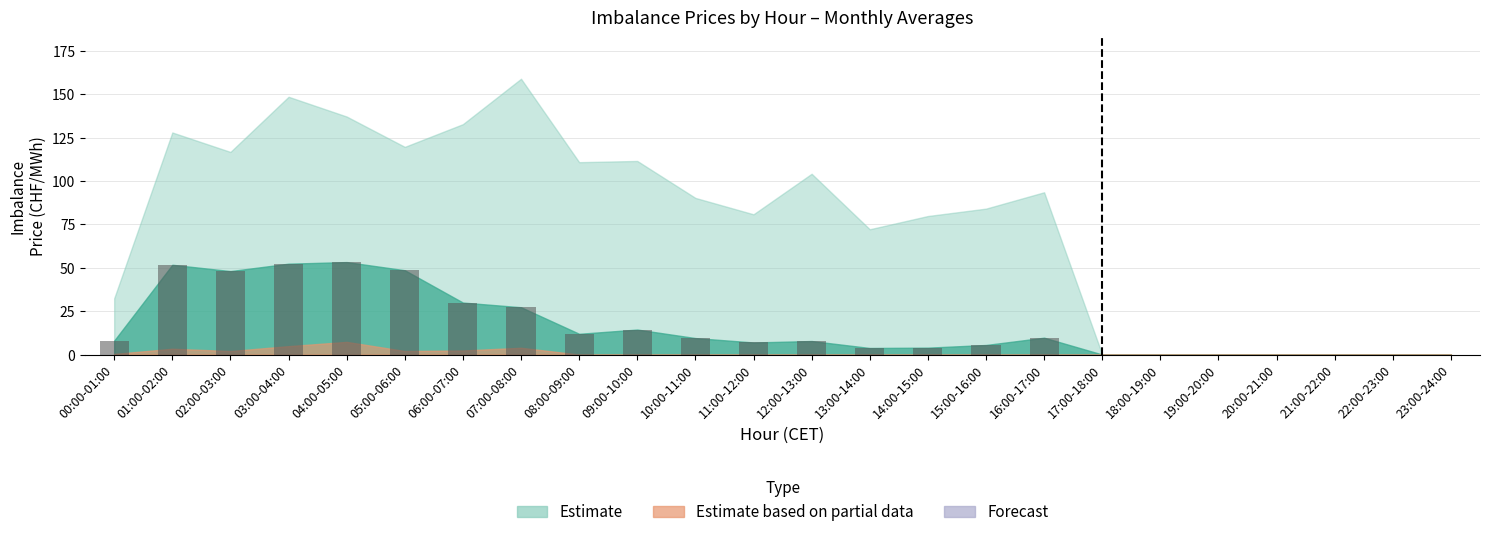

What is the sum of the values at 02:00-03:00 and 10:00-11:00?

57.6